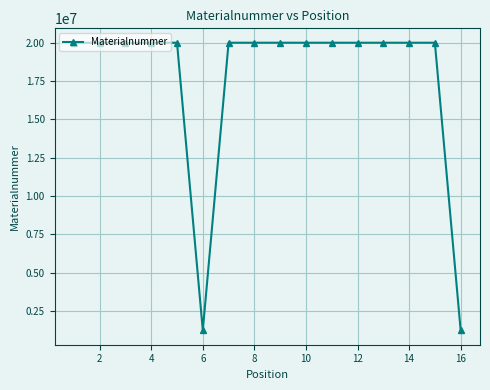

What is the difference between the maximum and second lowest values?

18791049